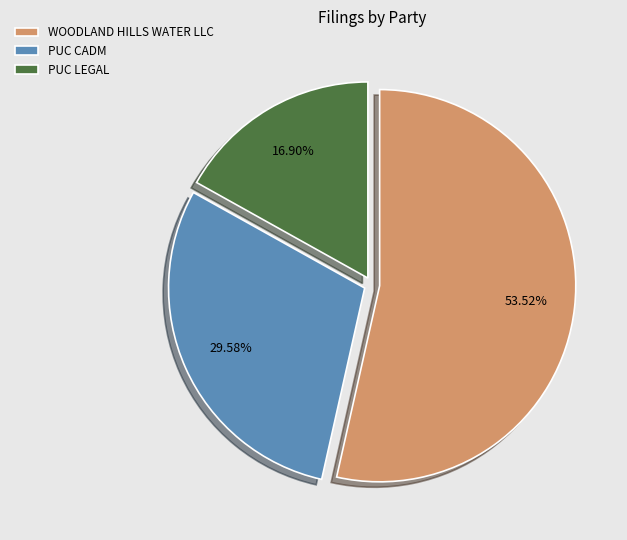

Do PUC LEGAL and WOODLAND HILLS WATER LLC together represent more than half of the pie?

Yes